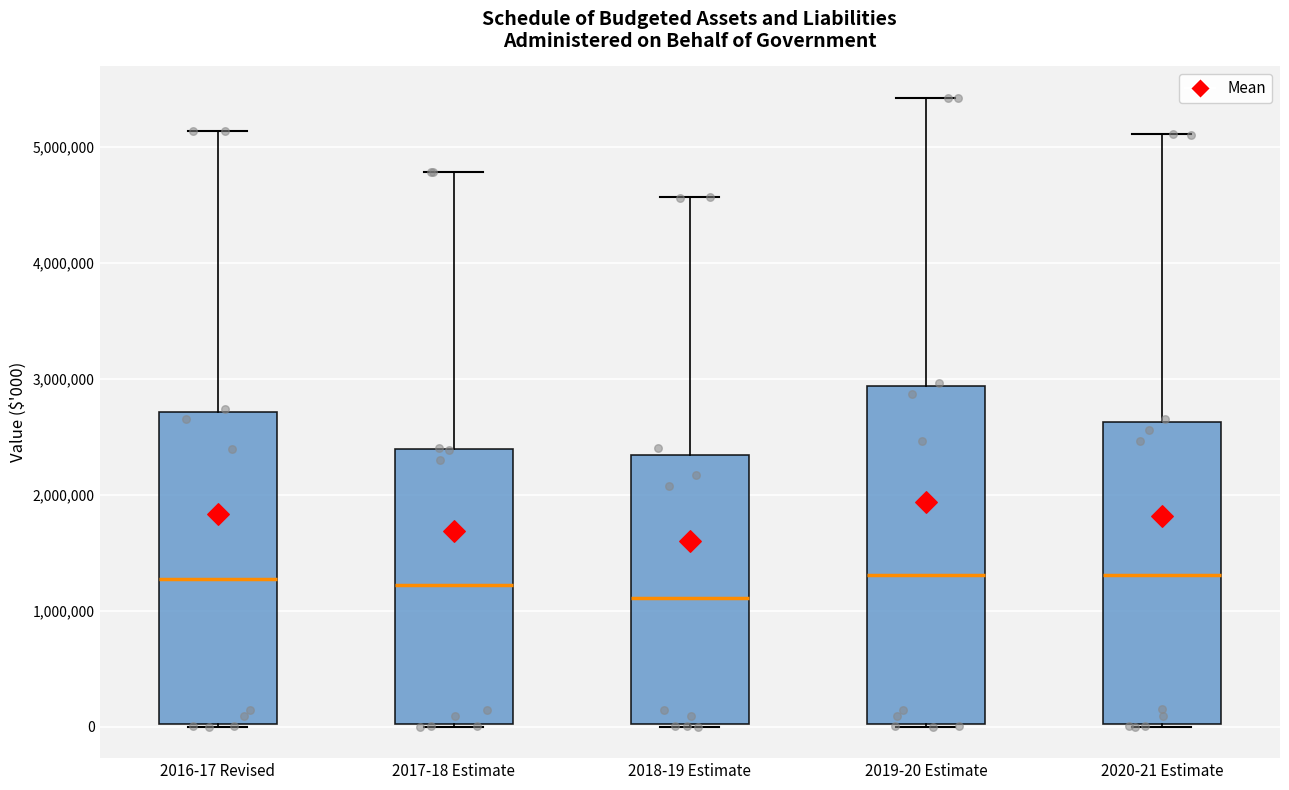

Which box is the tallest, from its lower edge to its upper edge?

2019-20 Estimate